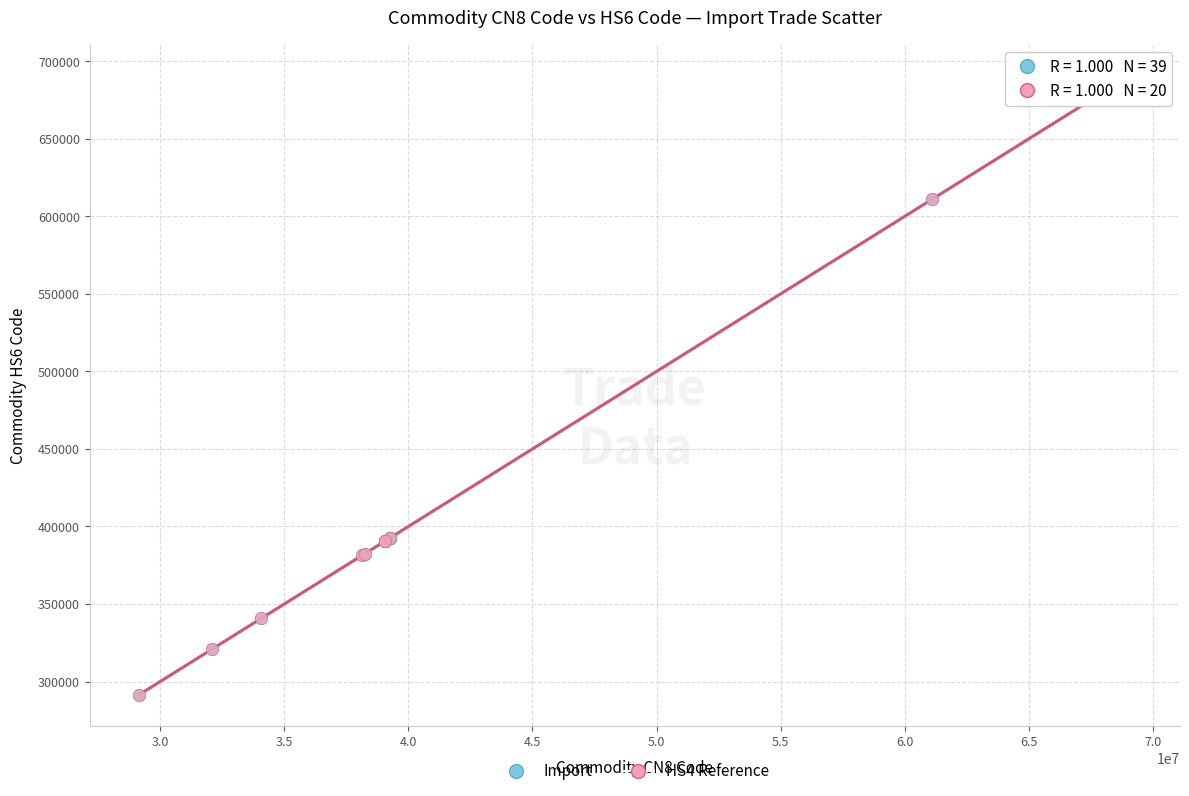

Which series has the widest spread of Y values?

Import